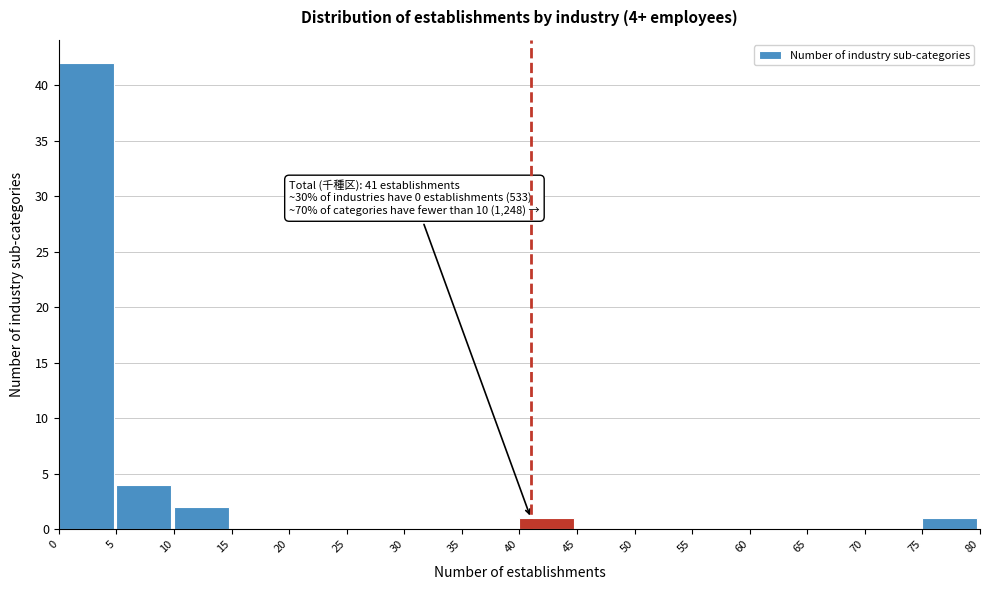

Which range on the x-axis has the tallest bar?

0 to 5